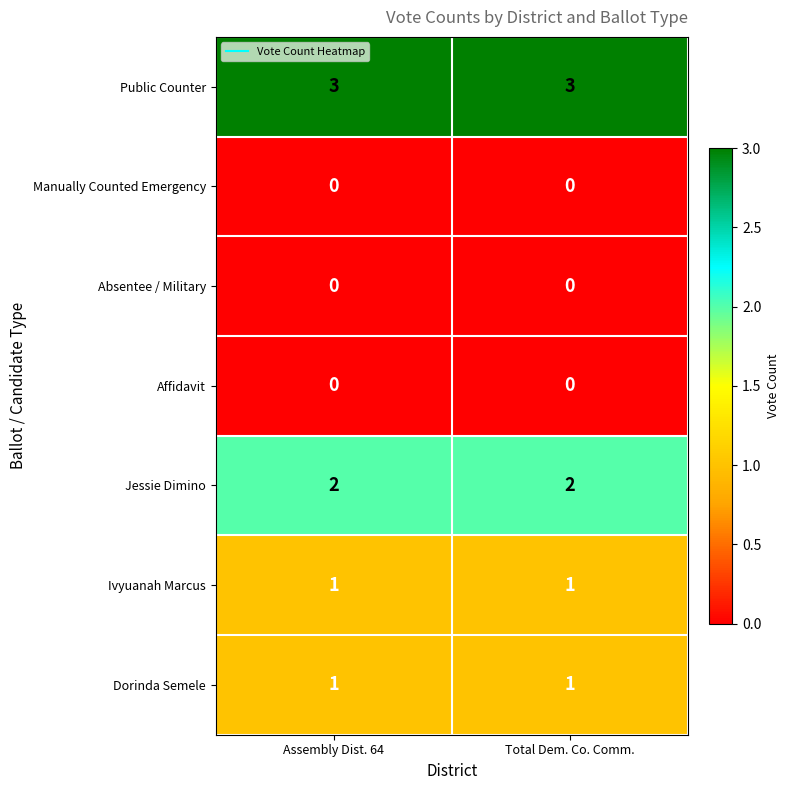

Which series has the largest total across all categories?

Public Counter